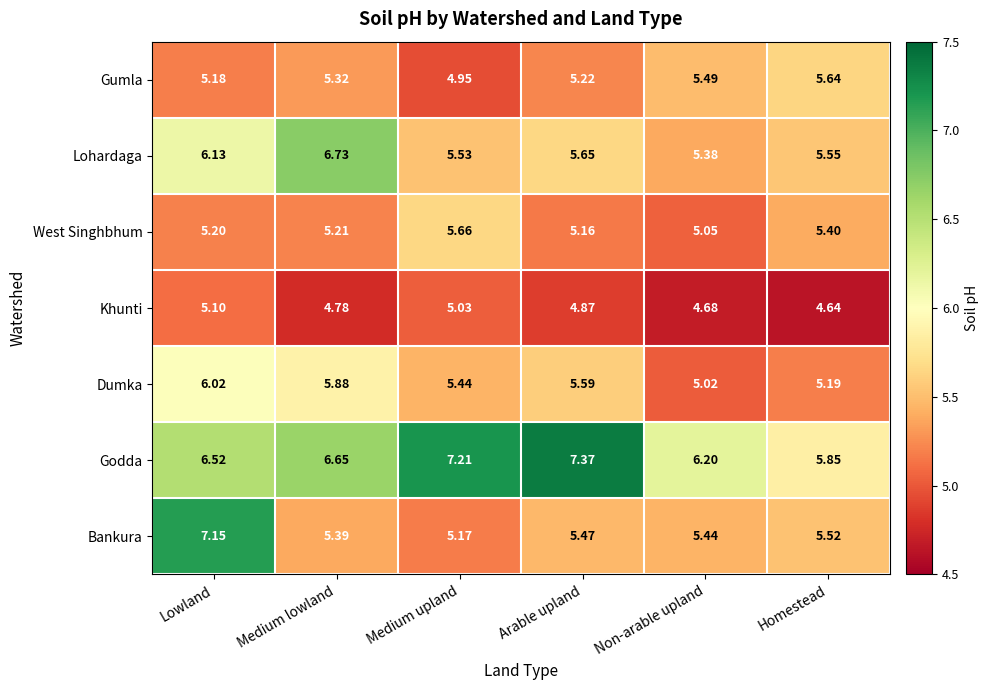

Which category has the highest value across all series?

Arable upland